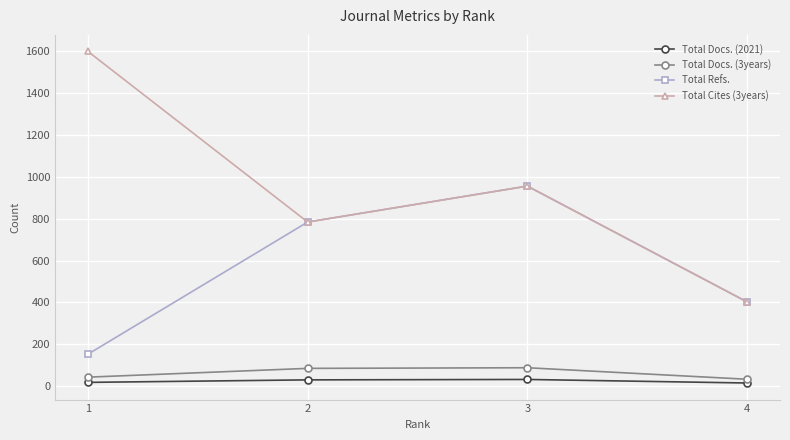

List the series in order of their peak value, highest first.

Total Cites (3years), Total Refs., Total Docs. (3years), Total Docs. (2021)